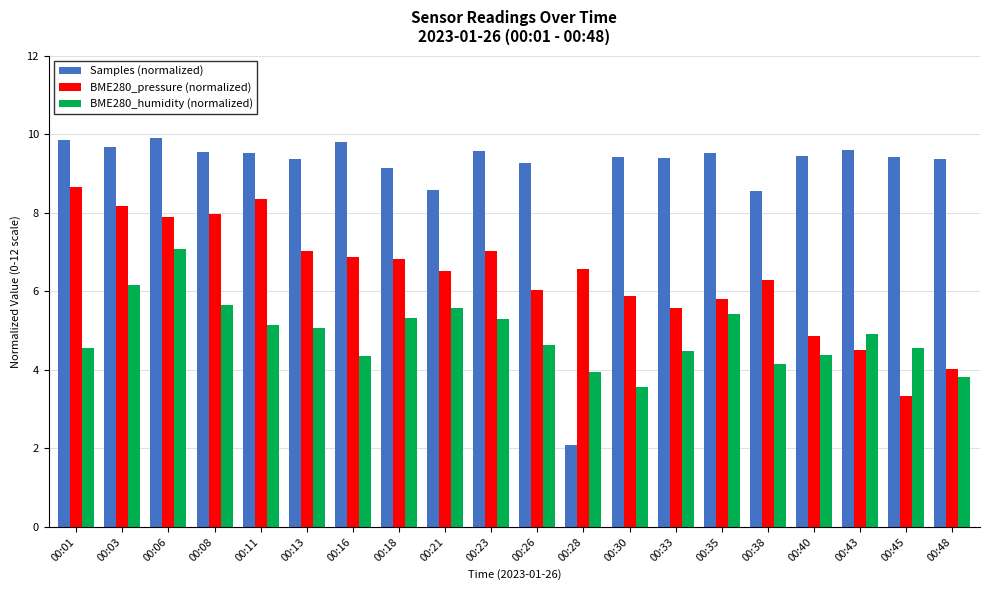

Is the value of BME280_pressure (normalized) at 00:16 greater than the value of Samples (normalized) at 00:43?

No